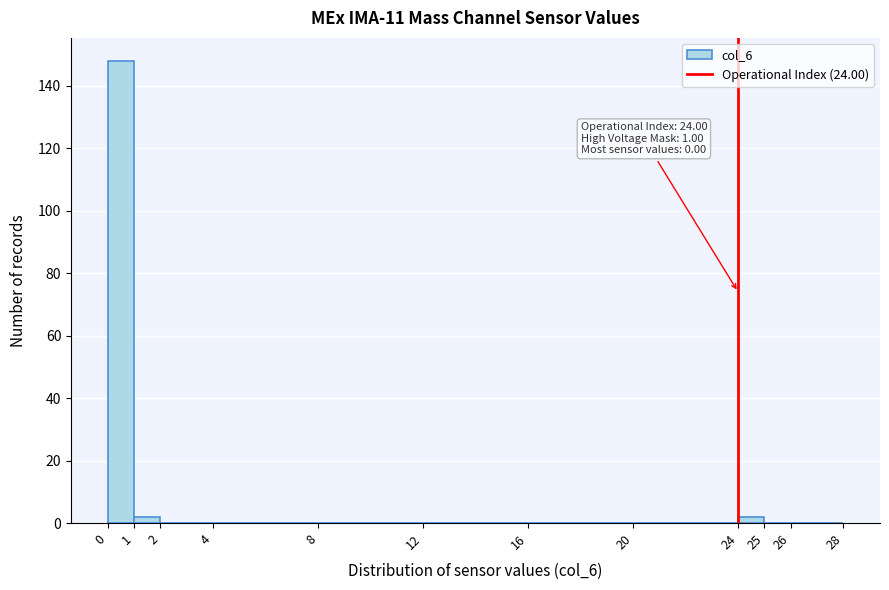

Which range on the x-axis has the tallest bar?

0 to 1